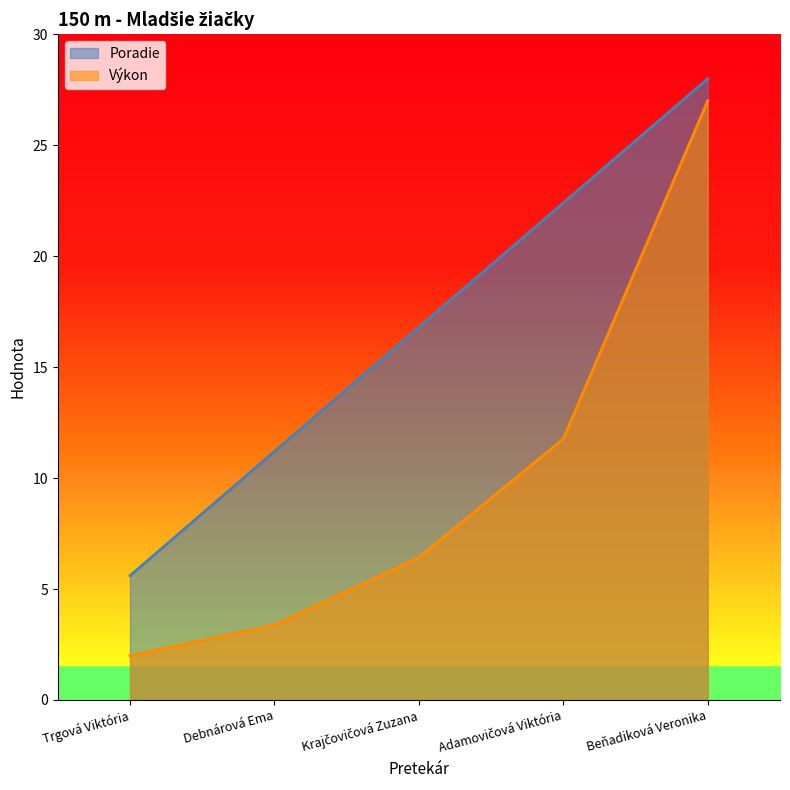

The Poradie series shows 15.1 at Debnárová Ema. True or false?

False